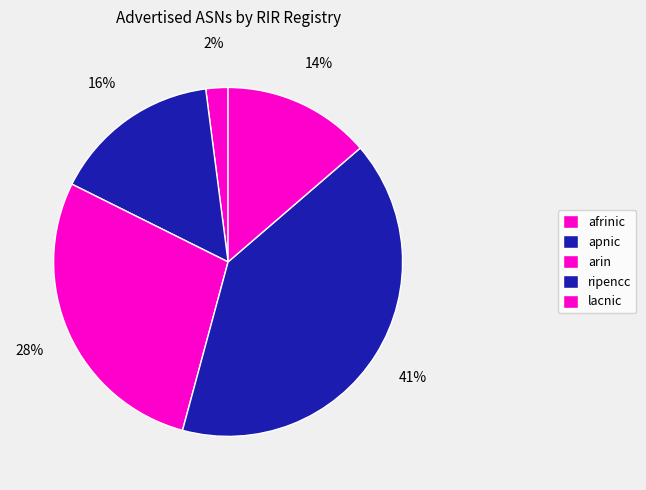

To the nearest percent, what portion does apnic represent?

16%